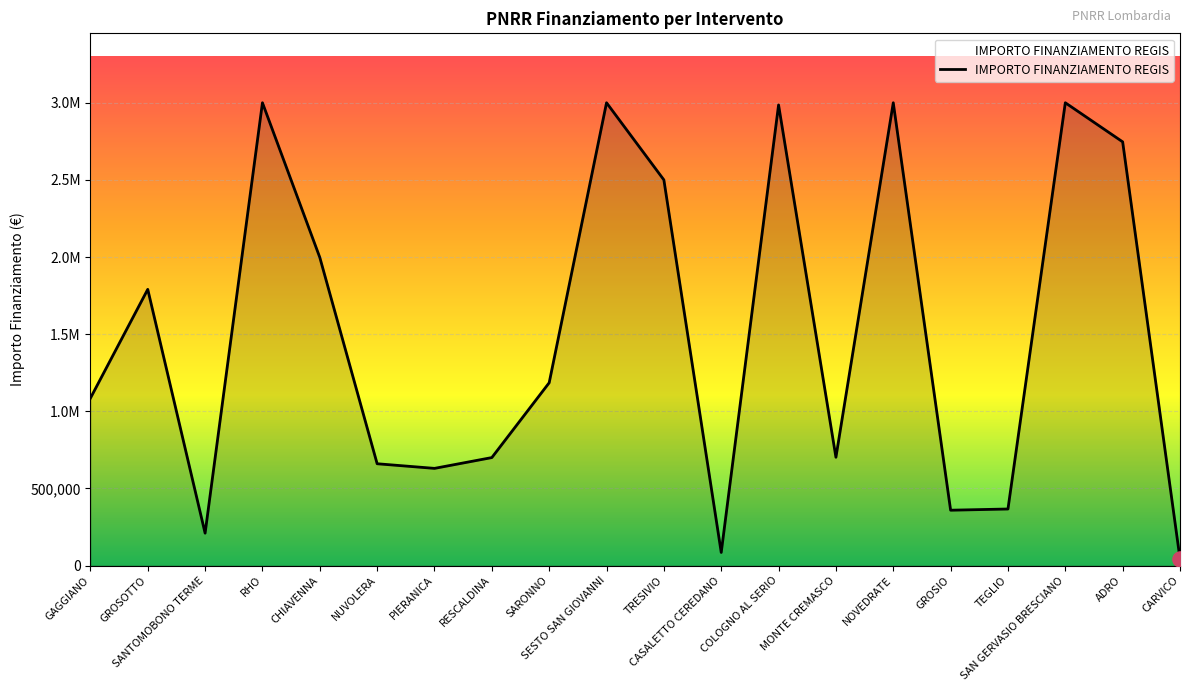

What is the change in value from SARONNO to SAN GERVASIO BRESCIANO?

+1815000.0